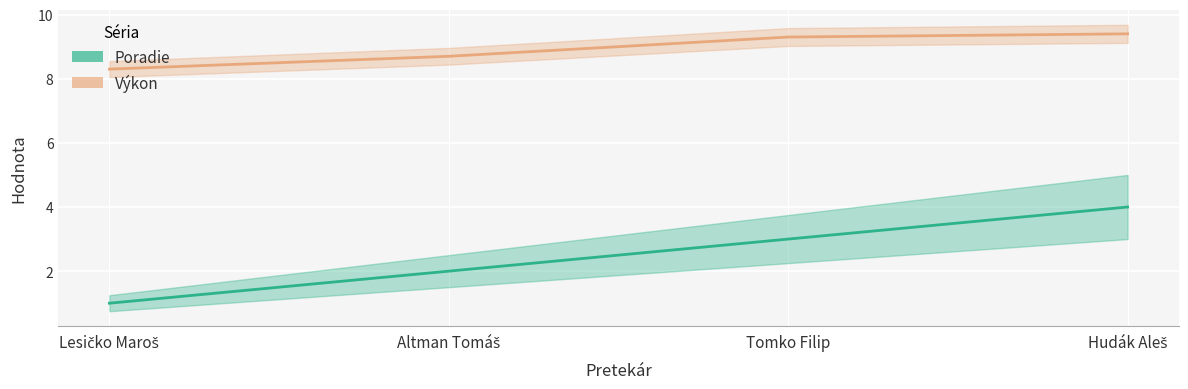

How many data points in Výkon are less than 9?

2